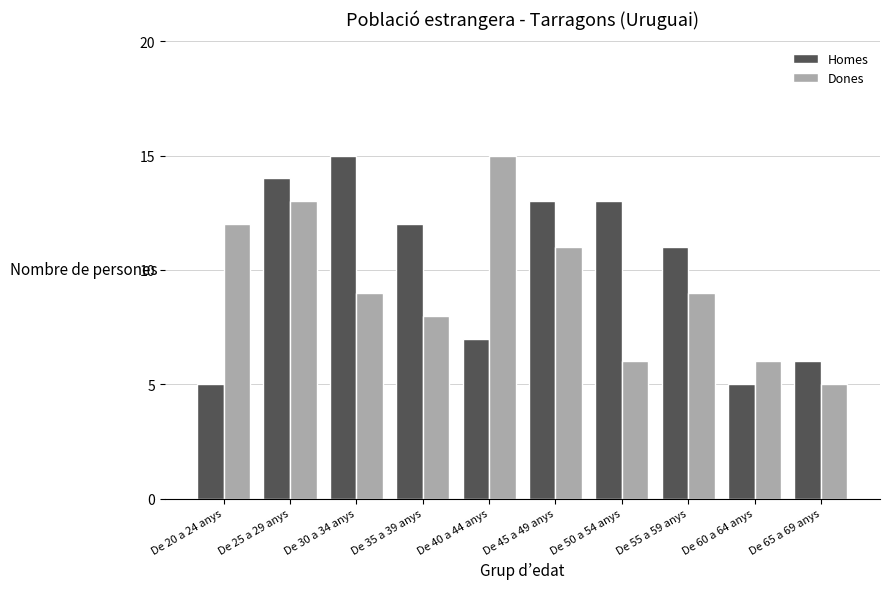

Count the number of data series in this chart.

2